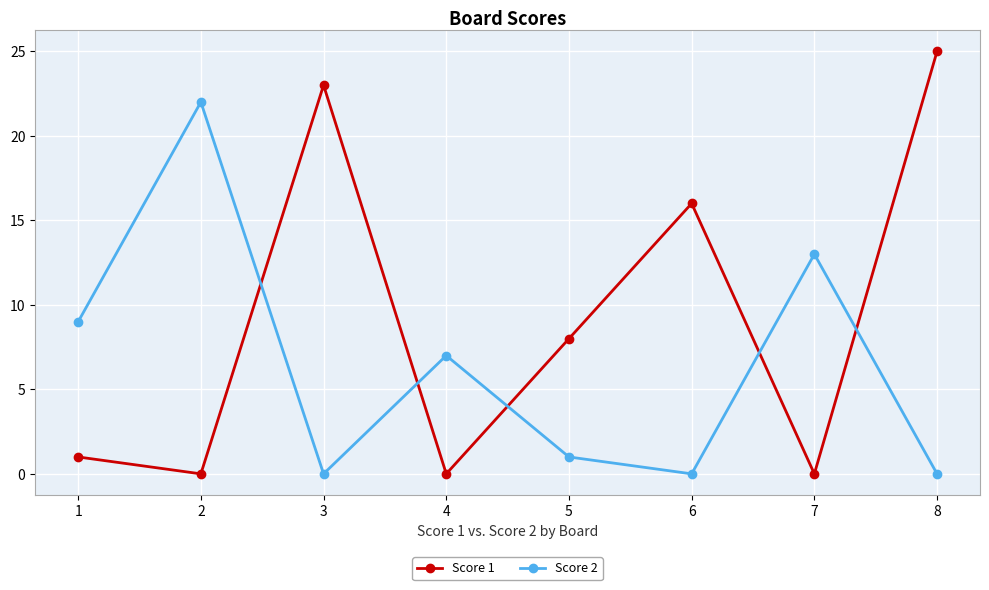

What are all the series names shown in the legend?

Score 1, Score 2